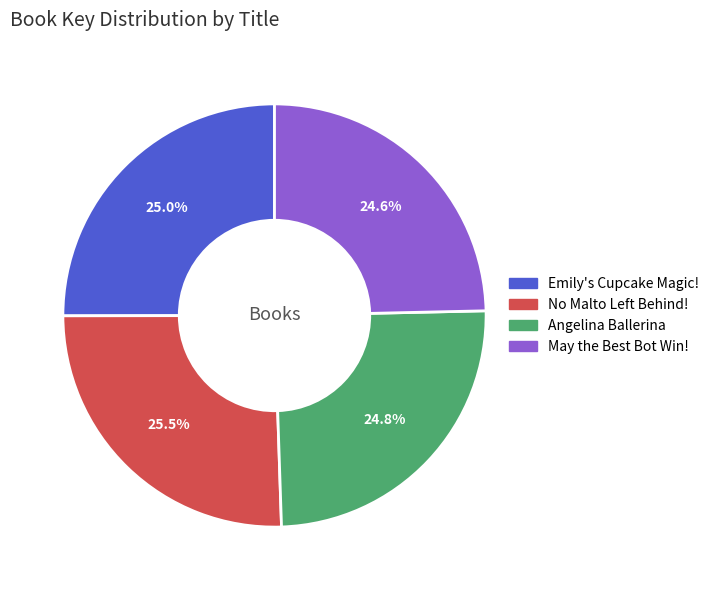

Is there a majority slice in this chart?

No